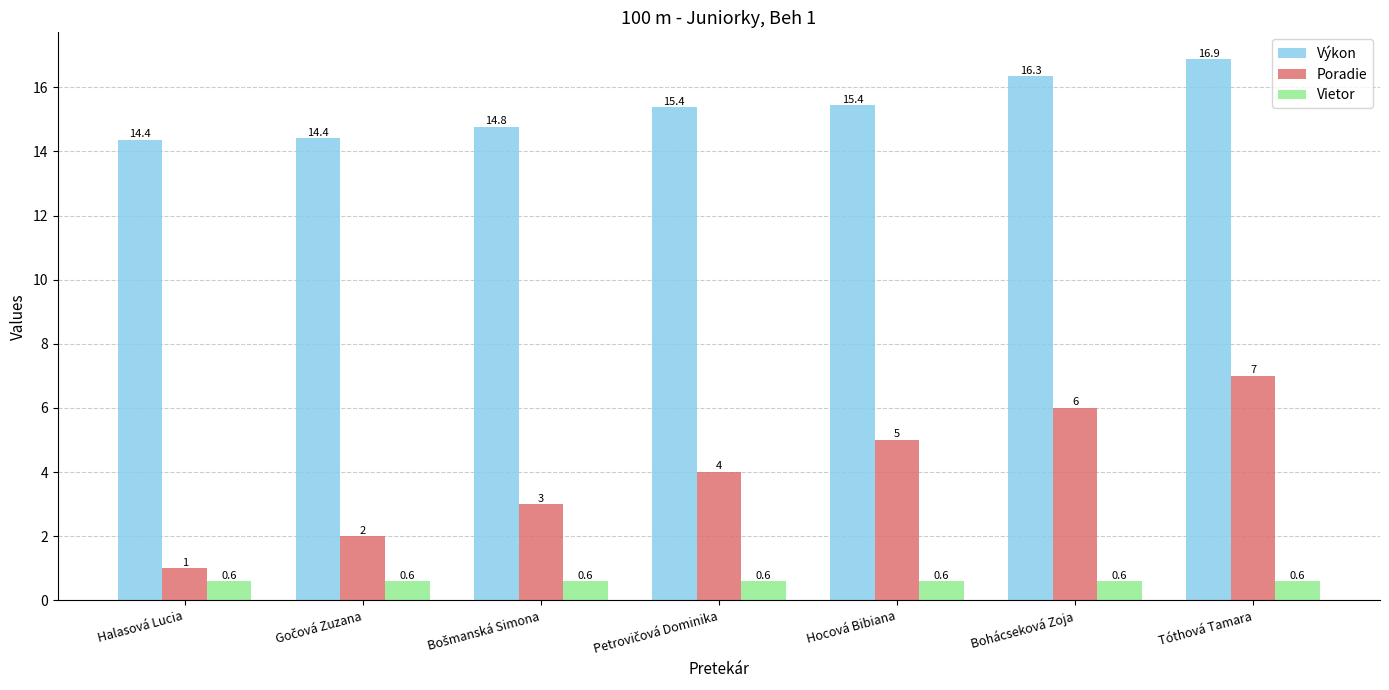

How many series are shown in this chart?

3